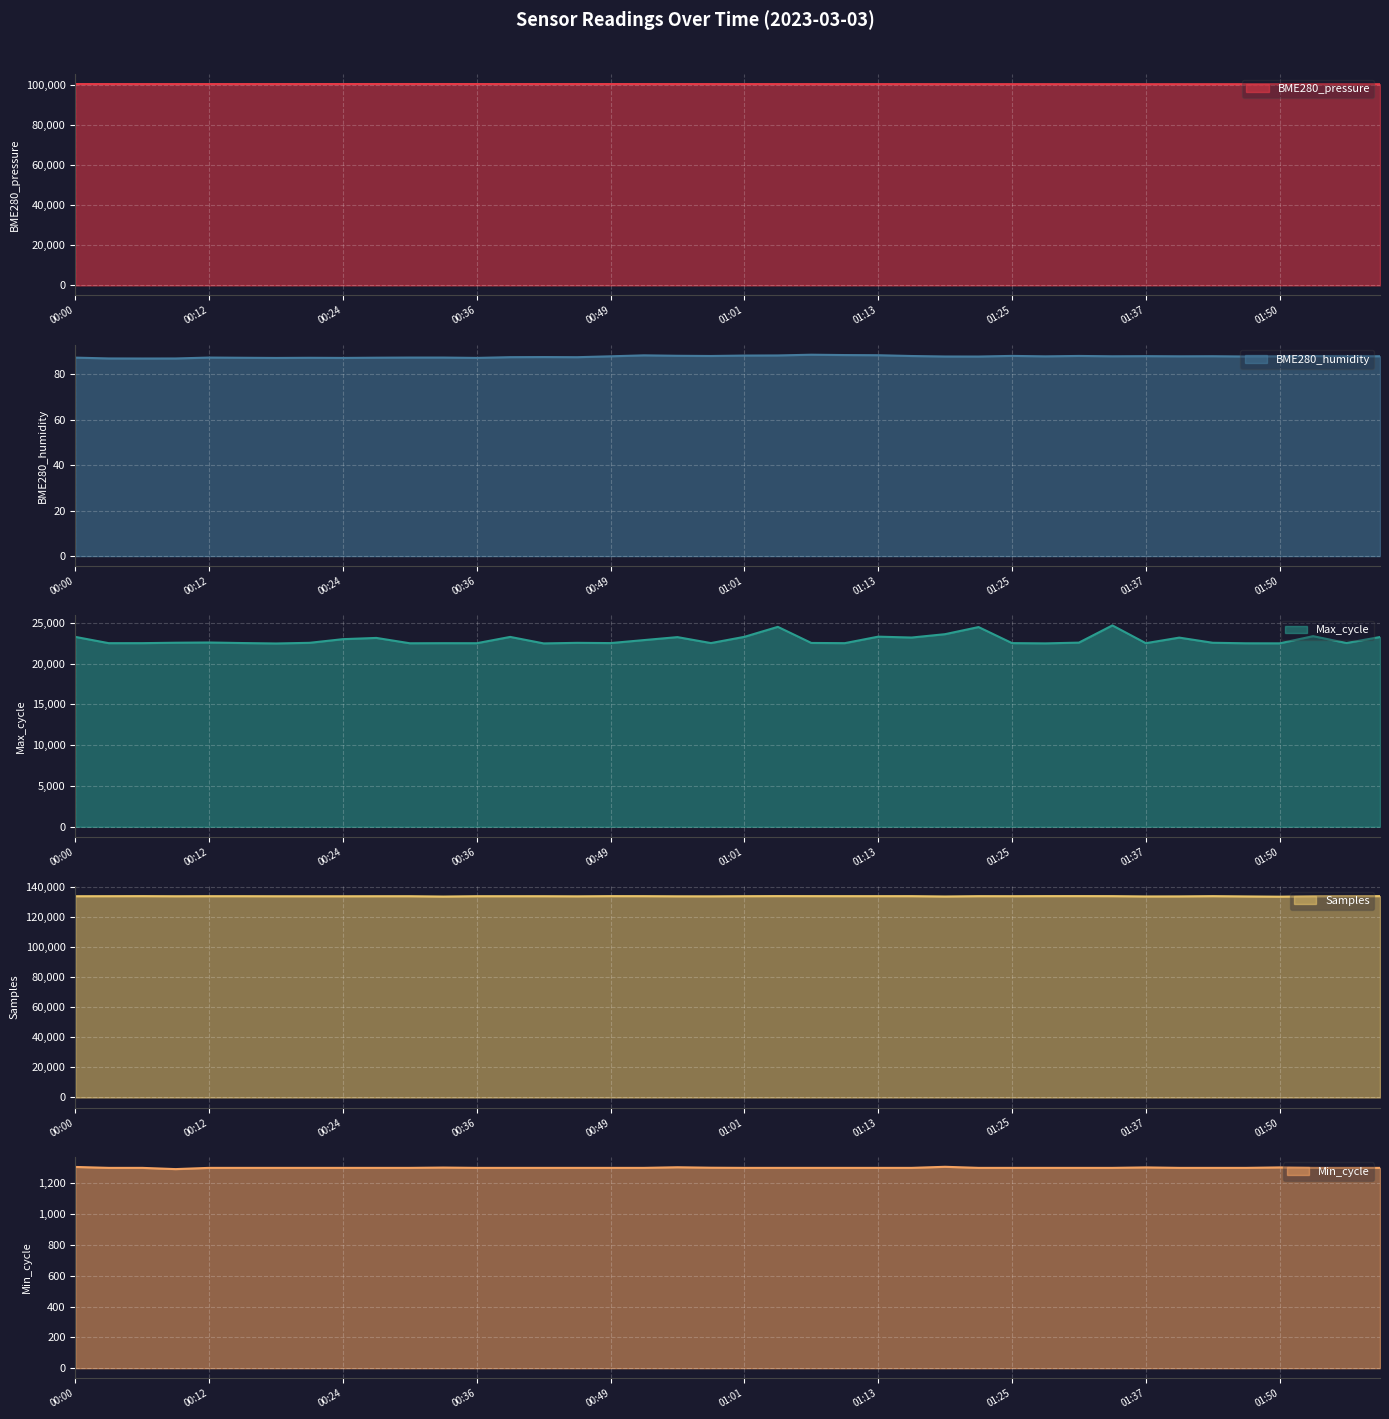

True or false: BME280_pressure and Max_cycle cross at least once.

False